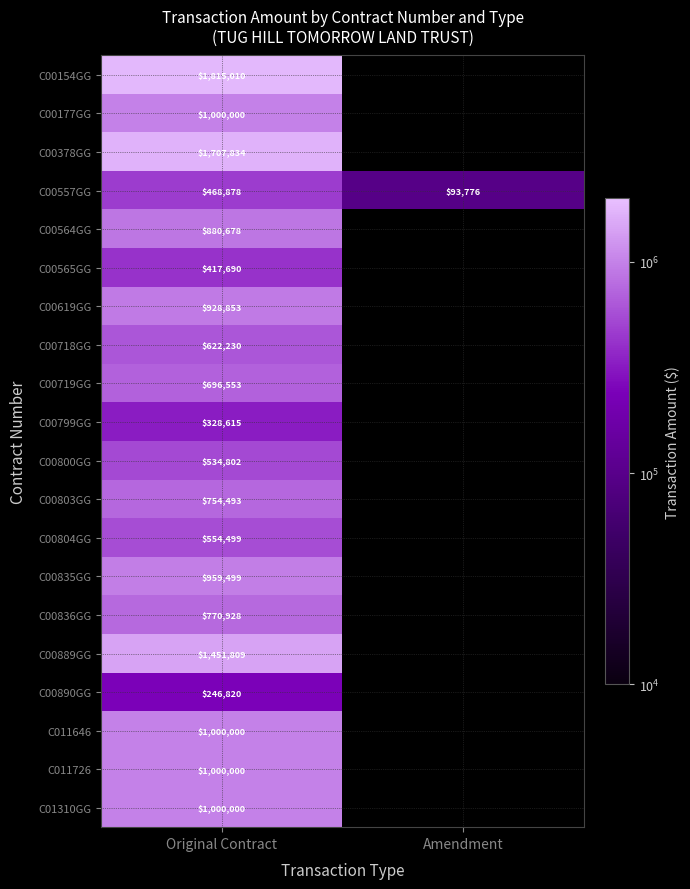

Read the C00557GG value at Amendment.

93776